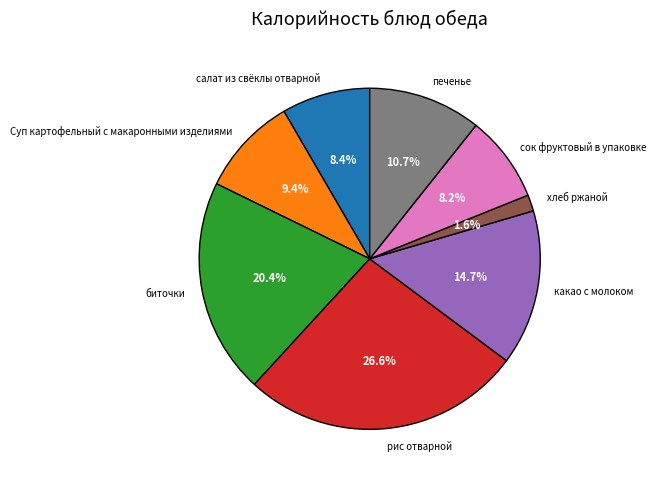

Is the sum of какао с молоком and печенье greater than half?

No